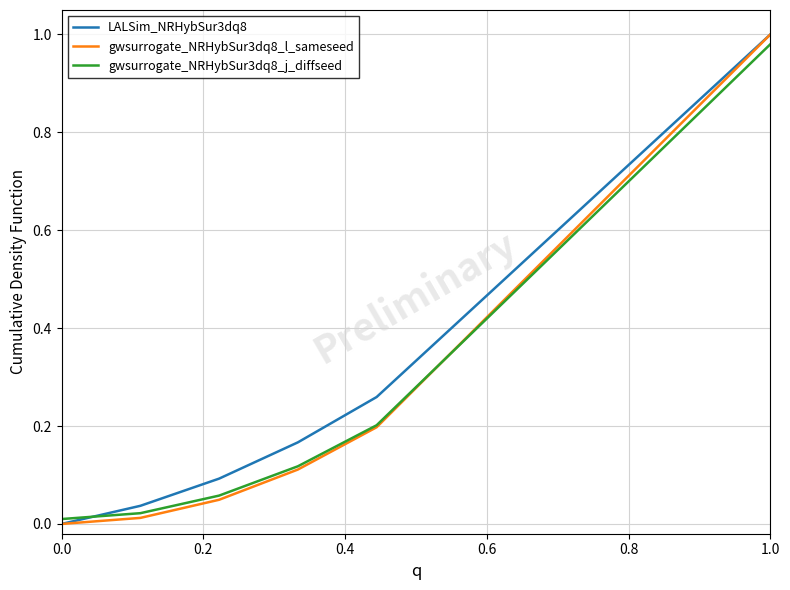

What are all the series names shown in the legend?

LALSim_NRHybSur3dq8, gwsurrogate_NRHybSur3dq8_l_sameseed, gwsurrogate_NRHybSur3dq8_j_diffseed